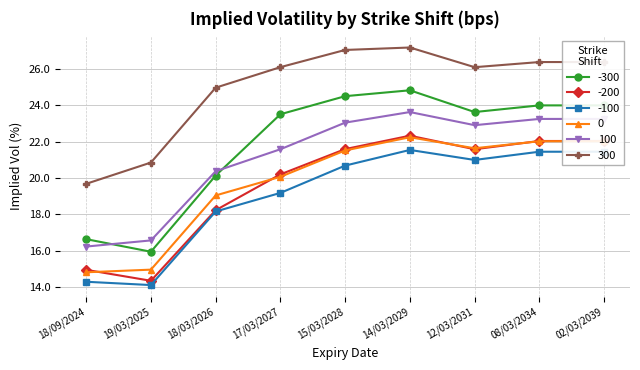

At which category does 0 reach its first local peak?

14/03/2029